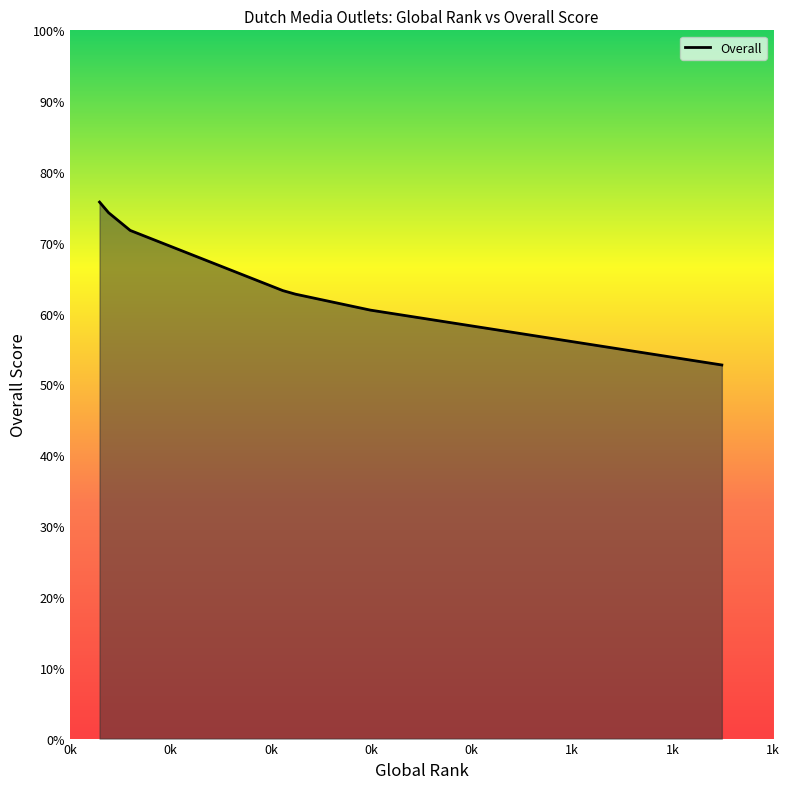

What is the sum of all values?

461.0